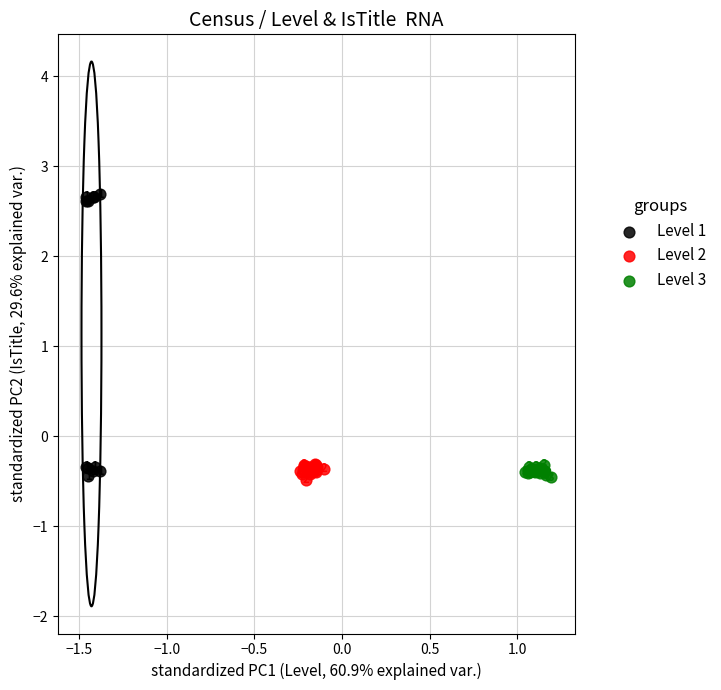

Which series has the widest spread of Y values?

Level 1